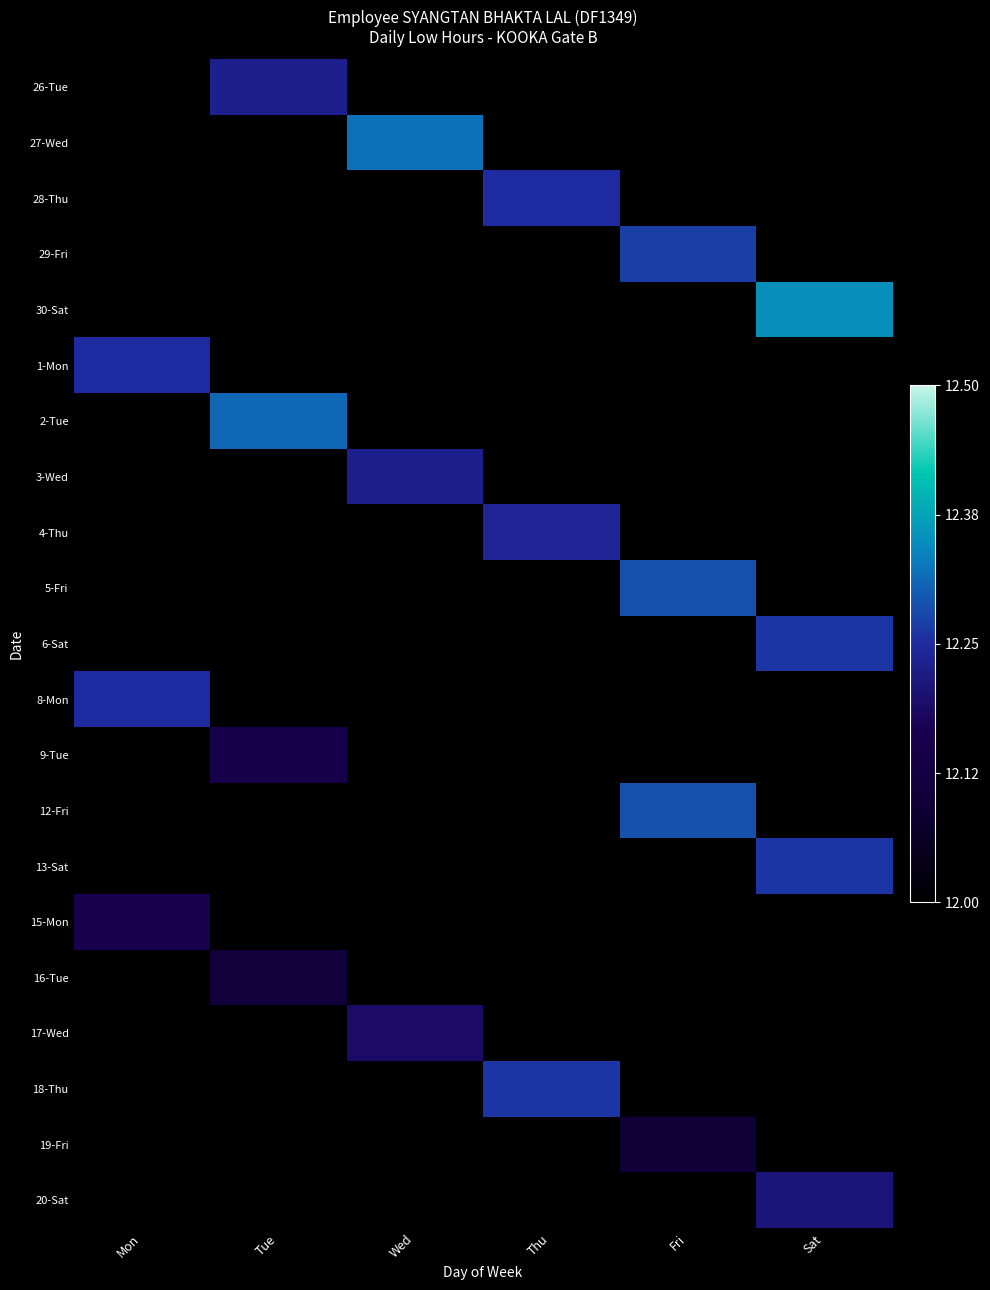

Reading left to right, transcribe all the data shown in this chart.

26-Tue: Mon=0.0	Tue=0.5	Wed=0.0	Thu=0.0	Fri=0.0	Sat=0.0
27-Wed: Mon=0.0	Tue=0.0	Wed=0.6	Thu=0.0	Fri=0.0	Sat=0.0
28-Thu: Mon=0.0	Tue=0.0	Wed=0.0	Thu=0.5	Fri=0.0	Sat=0.0
29-Fri: Mon=0.0	Tue=0.0	Wed=0.0	Thu=0.0	Fri=0.5	Sat=0.0
30-Sat: Mon=0.0	Tue=0.0	Wed=0.0	Thu=0.0	Fri=0.0	Sat=0.7
1-Mon: Mon=0.5	Tue=0.0	Wed=0.0	Thu=0.0	Fri=0.0	Sat=0.0
2-Tue: Mon=0.0	Tue=0.6	Wed=0.0	Thu=0.0	Fri=0.0	Sat=0.0
3-Wed: Mon=0.0	Tue=0.0	Wed=0.5	Thu=0.0	Fri=0.0	Sat=0.0
4-Thu: Mon=0.0	Tue=0.0	Wed=0.0	Thu=0.5	Fri=0.0	Sat=0.0
5-Fri: Mon=0.0	Tue=0.0	Wed=0.0	Thu=0.0	Fri=0.6	Sat=0.0
6-Sat: Mon=0.0	Tue=0.0	Wed=0.0	Thu=0.0	Fri=0.0	Sat=0.5
8-Mon: Mon=0.5	Tue=0.0	Wed=0.0	Thu=0.0	Fri=0.0	Sat=0.0
9-Tue: Mon=0.0	Tue=0.3	Wed=0.0	Thu=0.0	Fri=0.0	Sat=0.0
12-Fri: Mon=0.0	Tue=0.0	Wed=0.0	Thu=0.0	Fri=0.6	Sat=0.0
13-Sat: Mon=0.0	Tue=0.0	Wed=0.0	Thu=0.0	Fri=0.0	Sat=0.5
15-Mon: Mon=0.3	Tue=0.0	Wed=0.0	Thu=0.0	Fri=0.0	Sat=0.0
16-Tue: Mon=0.0	Tue=0.2	Wed=0.0	Thu=0.0	Fri=0.0	Sat=0.0
17-Wed: Mon=0.0	Tue=0.0	Wed=0.4	Thu=0.0	Fri=0.0	Sat=0.0
18-Thu: Mon=0.0	Tue=0.0	Wed=0.0	Thu=0.5	Fri=0.0	Sat=0.0
19-Fri: Mon=0.0	Tue=0.0	Wed=0.0	Thu=0.0	Fri=0.2	Sat=0.0
20-Sat: Mon=0.0	Tue=0.0	Wed=0.0	Thu=0.0	Fri=0.0	Sat=0.4